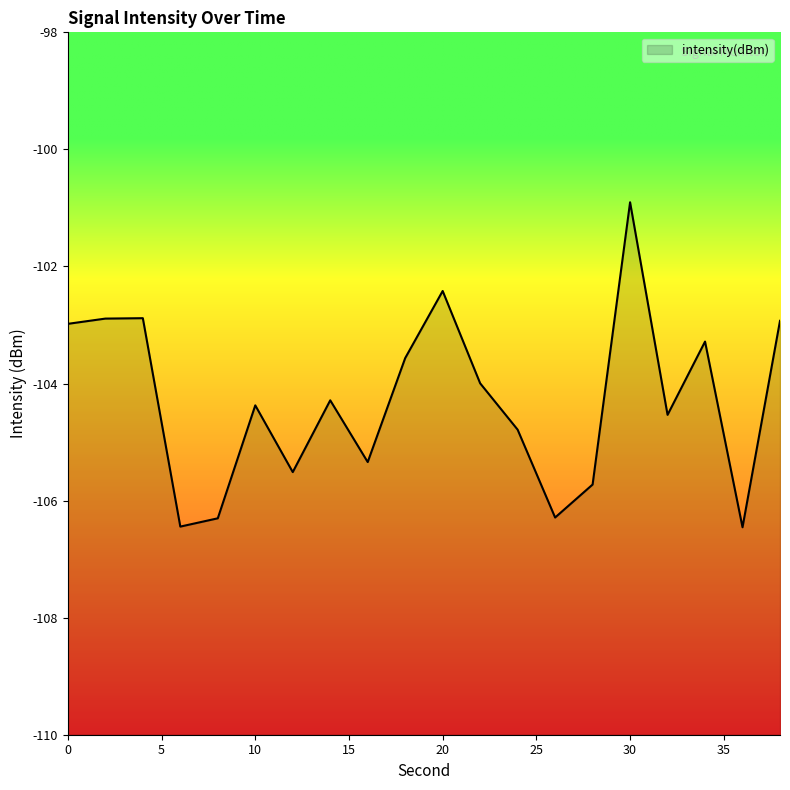

Rank the categories by value from lowest to highest.

36, 6, 8, 26, 28, 12, 16, 24, 32, 10, 14, 22, 18, 34, 0, 38, 2, 4, 20, 30